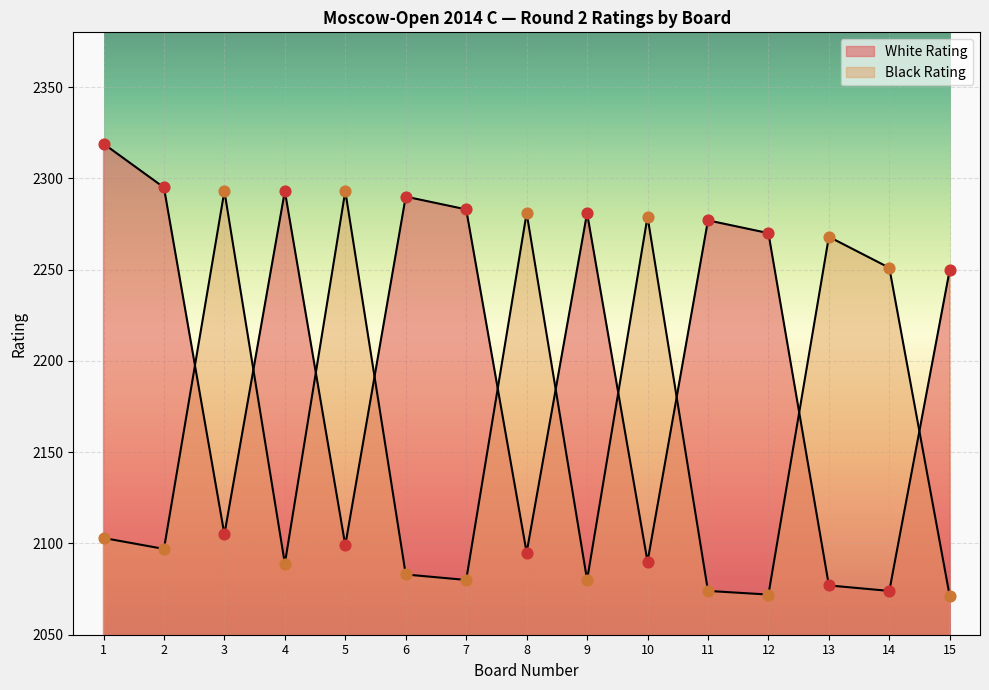

Which series has the largest total across all categories?

White Rating